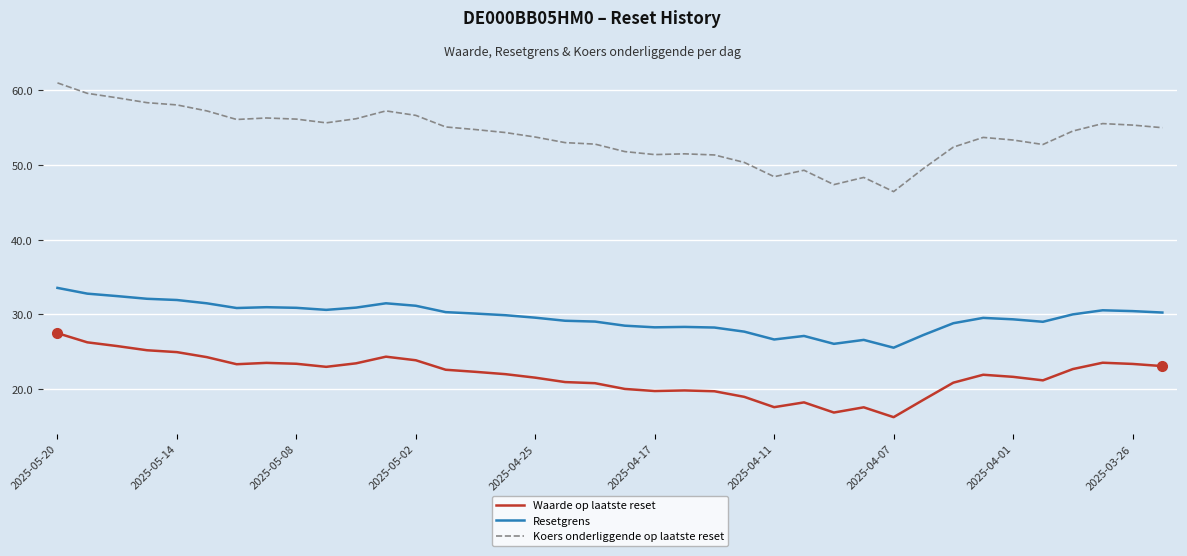

Which series has the widest spread of values?

Koers onderliggende op laatste reset